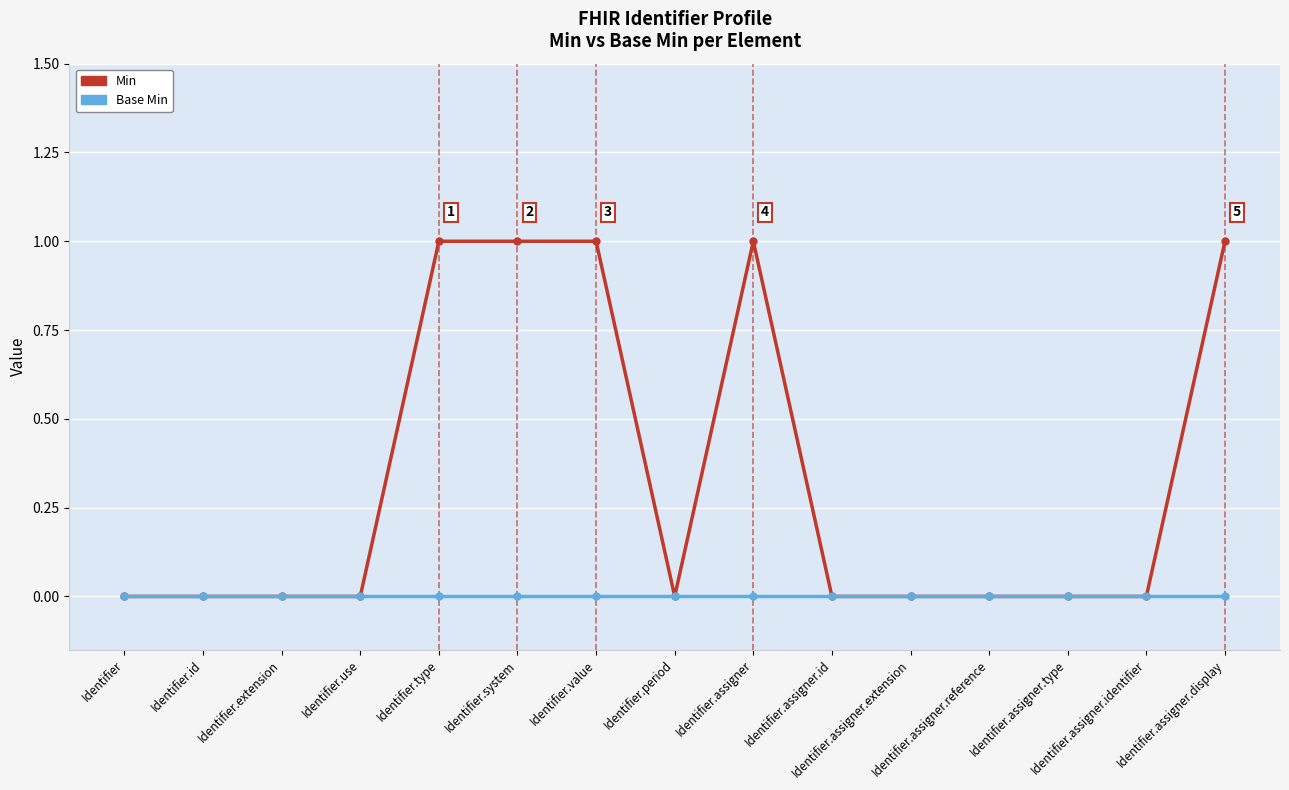

What is the label of the 13th point from the left?

Identifier.assigner.type